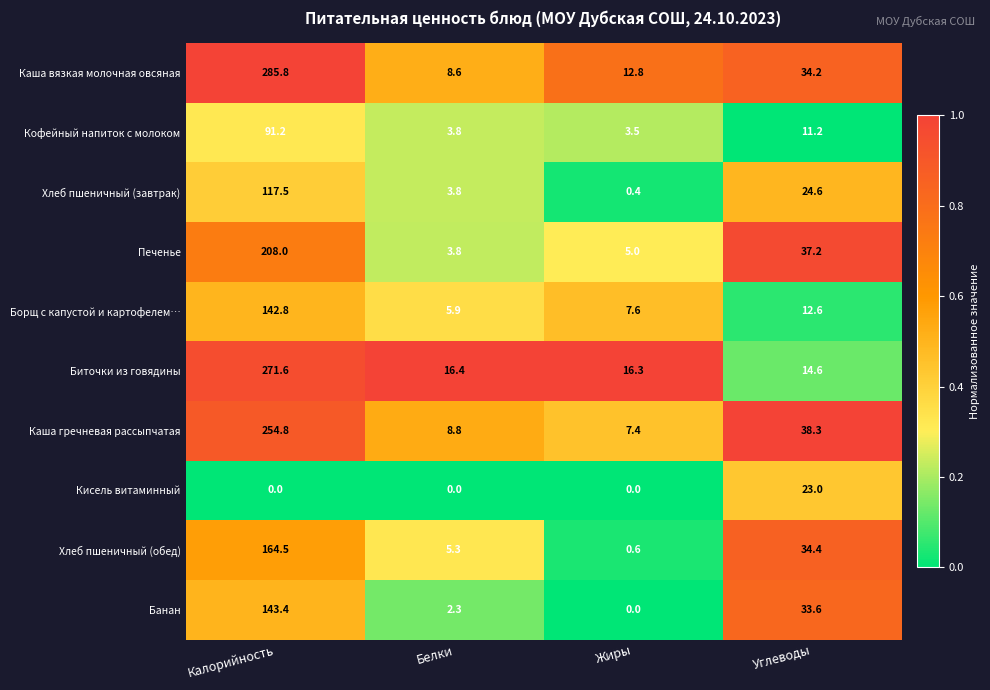

What is the sum of all Хлеб пшеничный (завтрак) values?

146.3